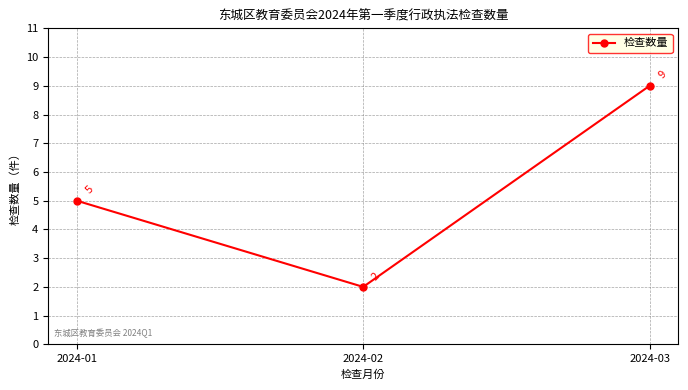

The chart shows a value of 15 at 2024-03. True or false?

False